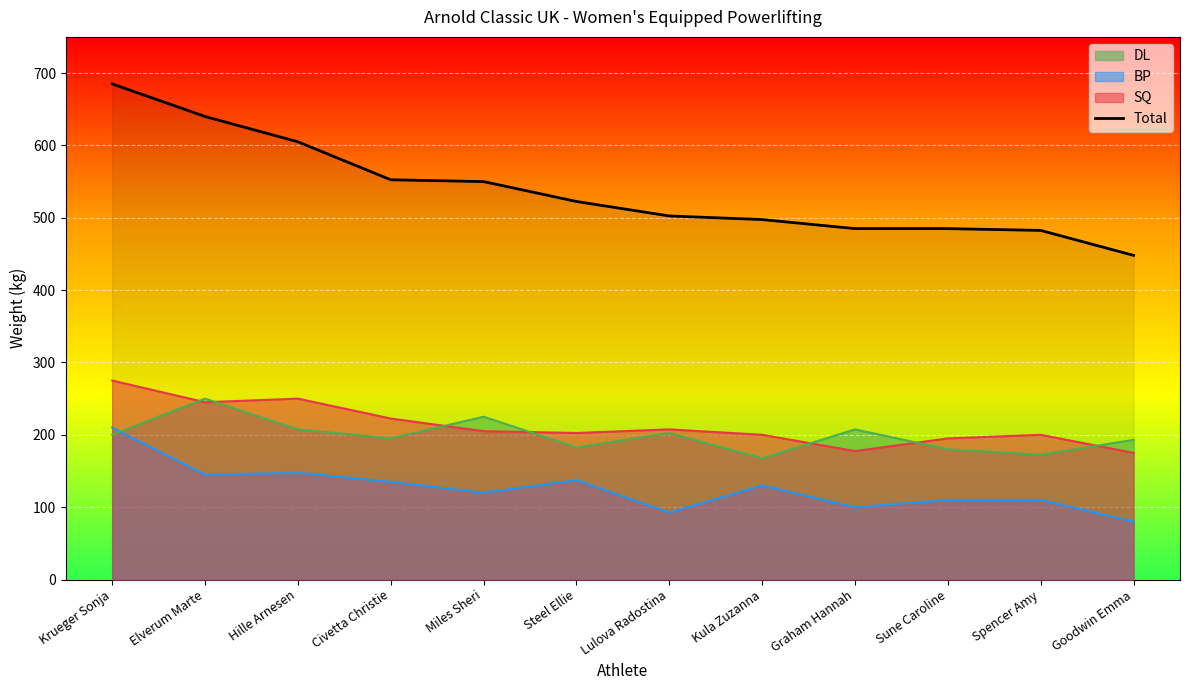

Is it true that BP equals 278.3 at Krueger Sonja?

False